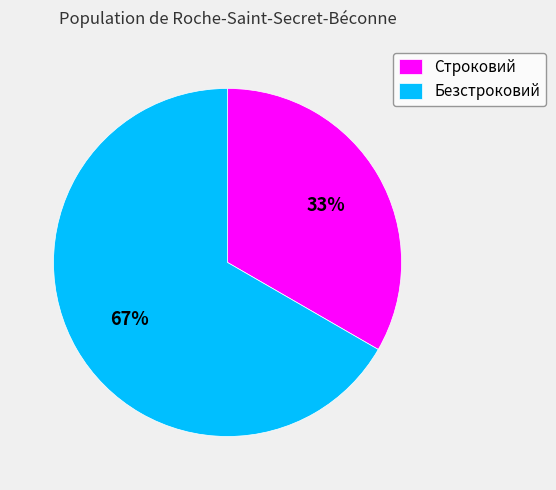

Does Безстроковий account for over 50% of the chart?

Yes